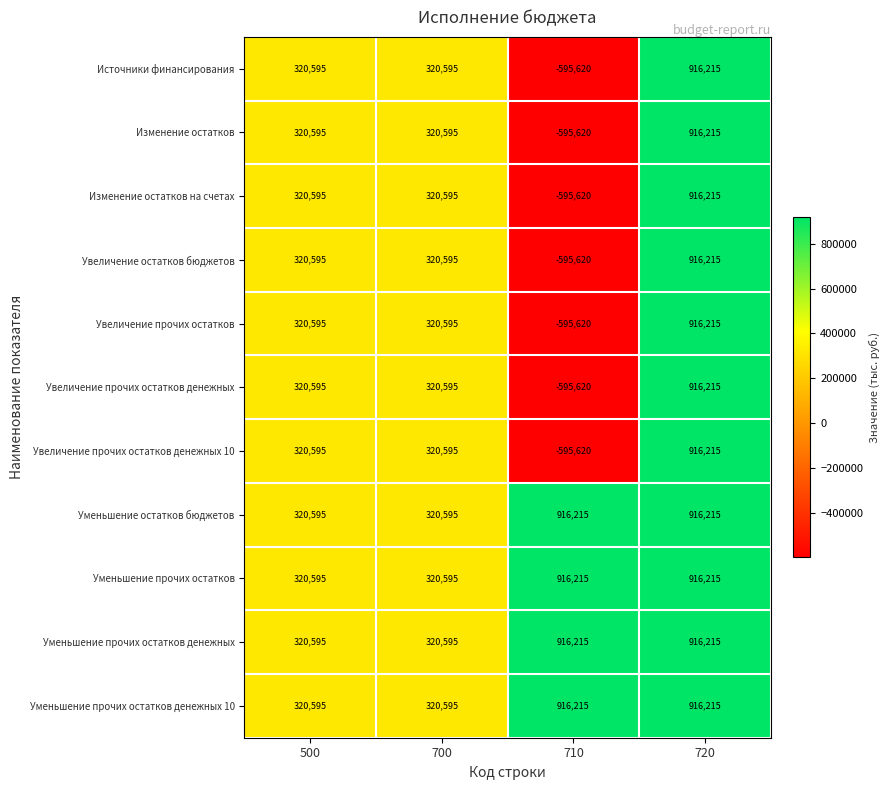

True or false: Увеличение остатков бюджетов has a value of 87455 at 500.

False